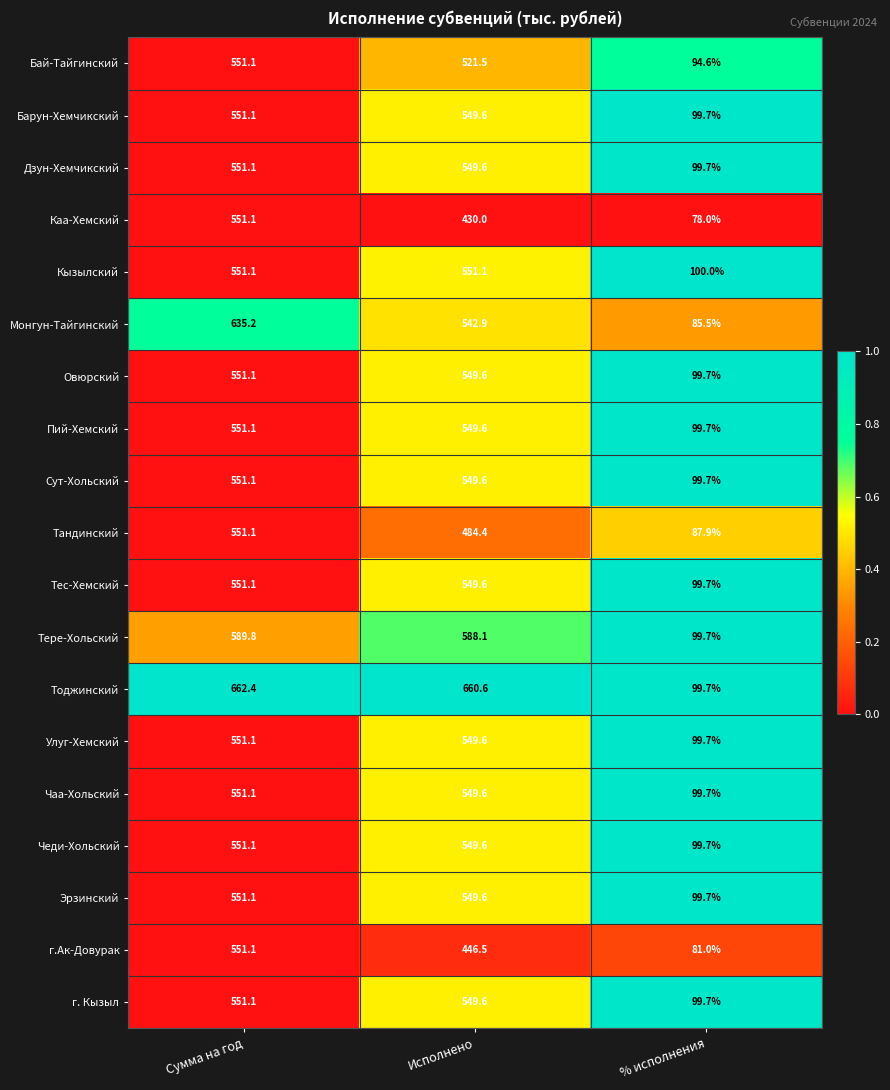

How many distinct data groups are displayed?

19